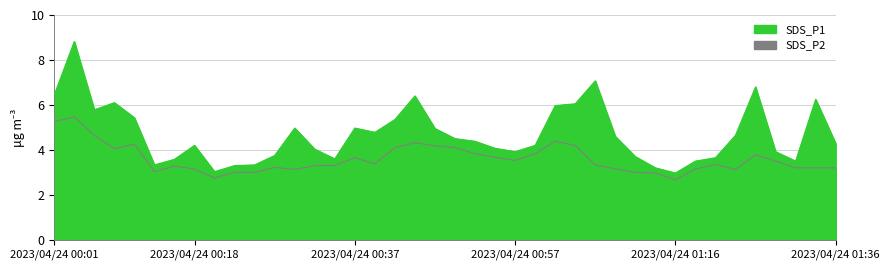

The value of SDS_P1 at 2023/04/24 00:25 is 0.7. True or false?

False